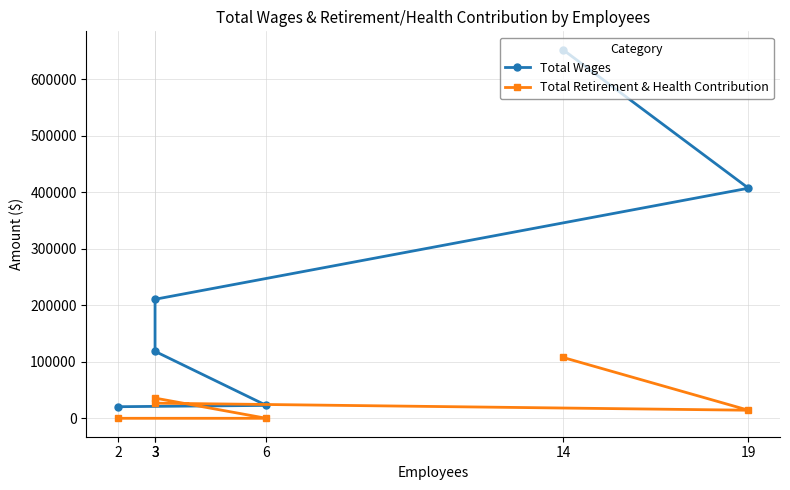

The Total Retirement & Health Contribution series shows 39986 at 3. True or false?

False